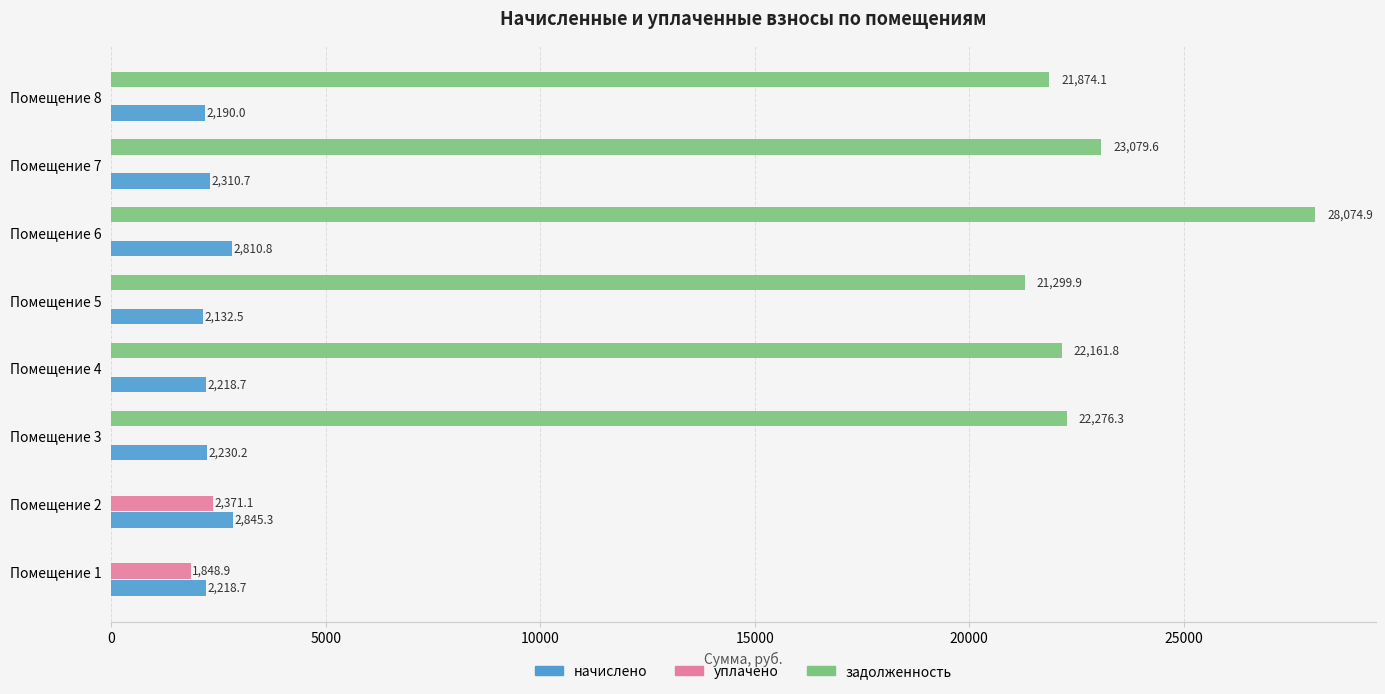

Which label corresponds to the largest value in the chart?

Помещение 6